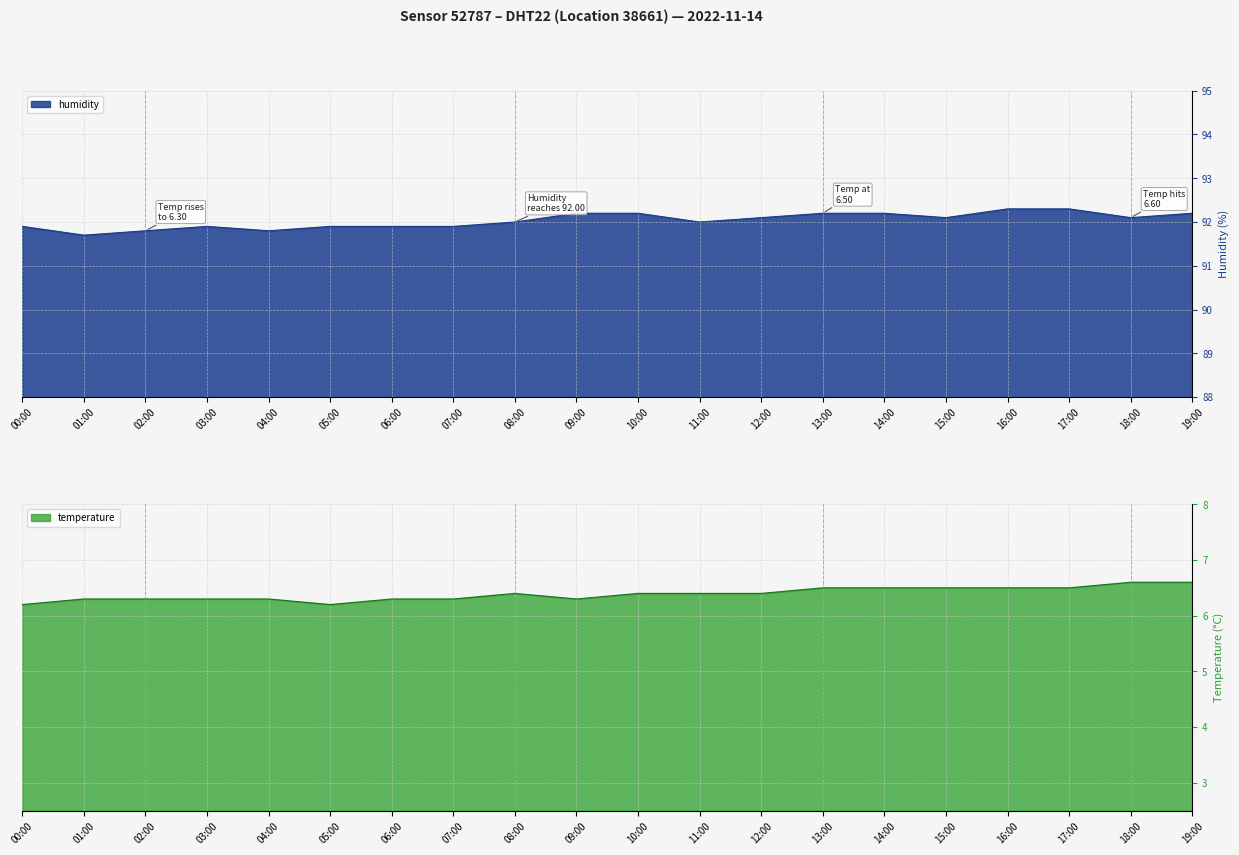

Is the value of humidity at 06:00 greater than the value of temperature at 12:00?

Yes